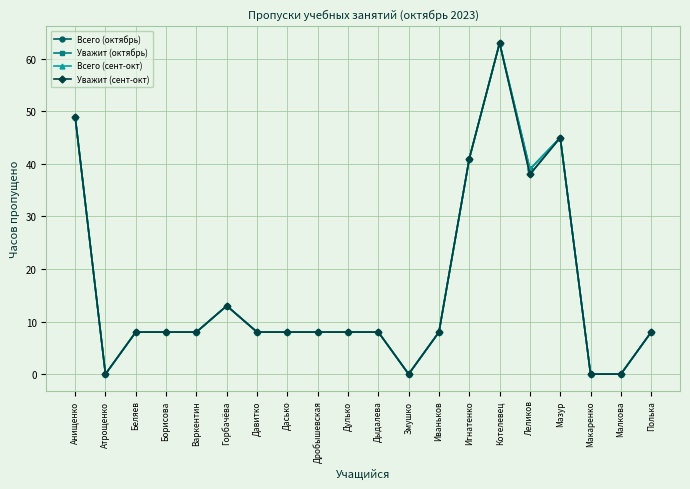

Does the chart have visible grid lines?

Yes